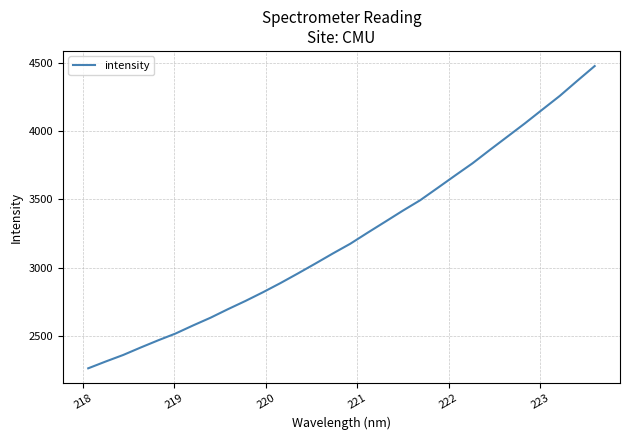

What is the maximum value shown in the chart?

4476.1